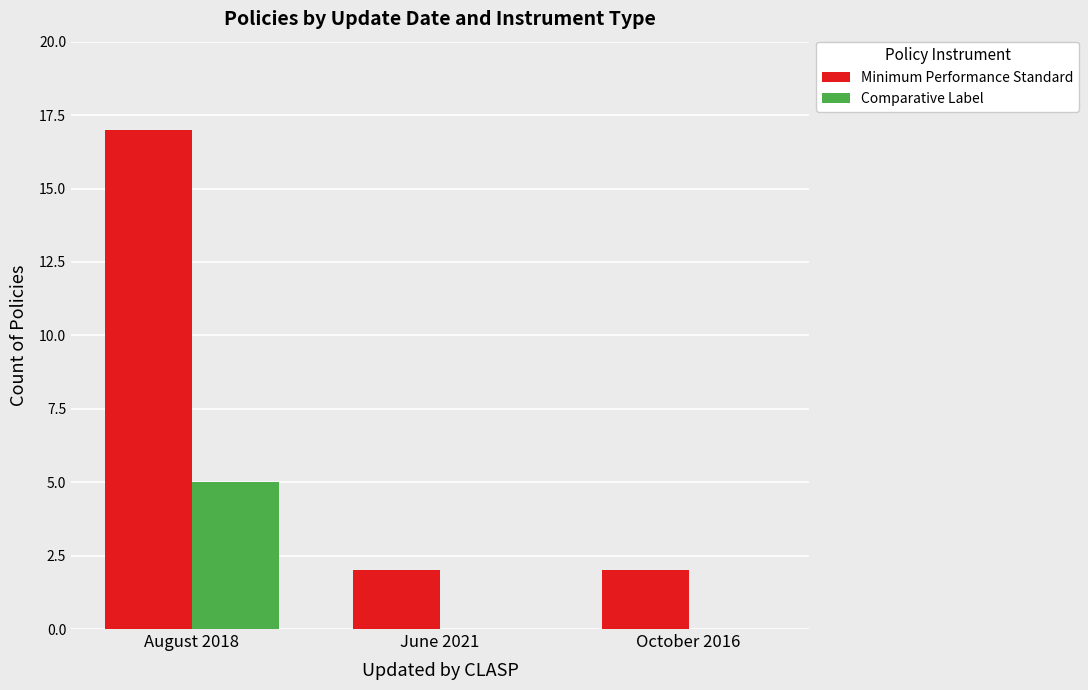

What are all the series names shown in the legend?

Minimum Performance Standard, Comparative Label